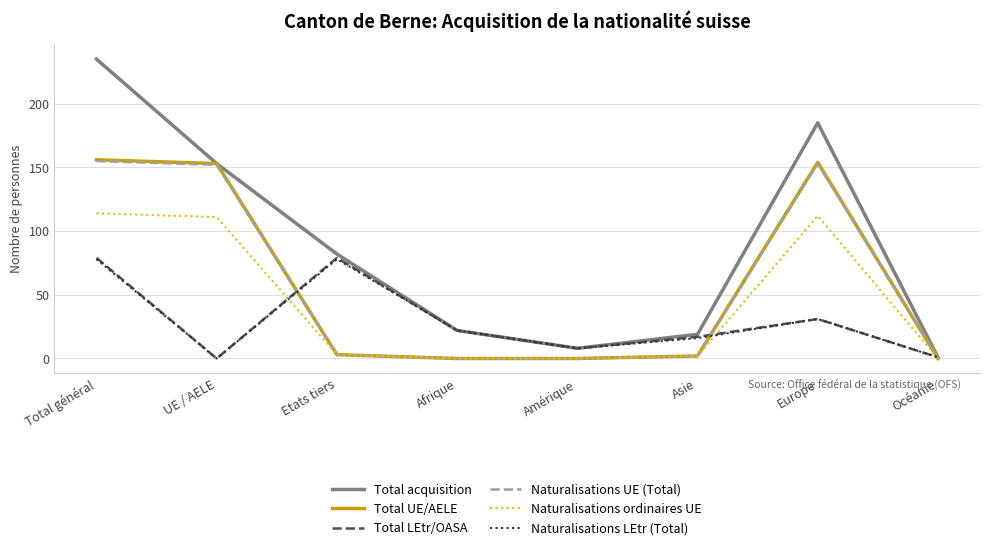

The value of Naturalisations LEtr (Total) at Europe is 31. True or false?

True